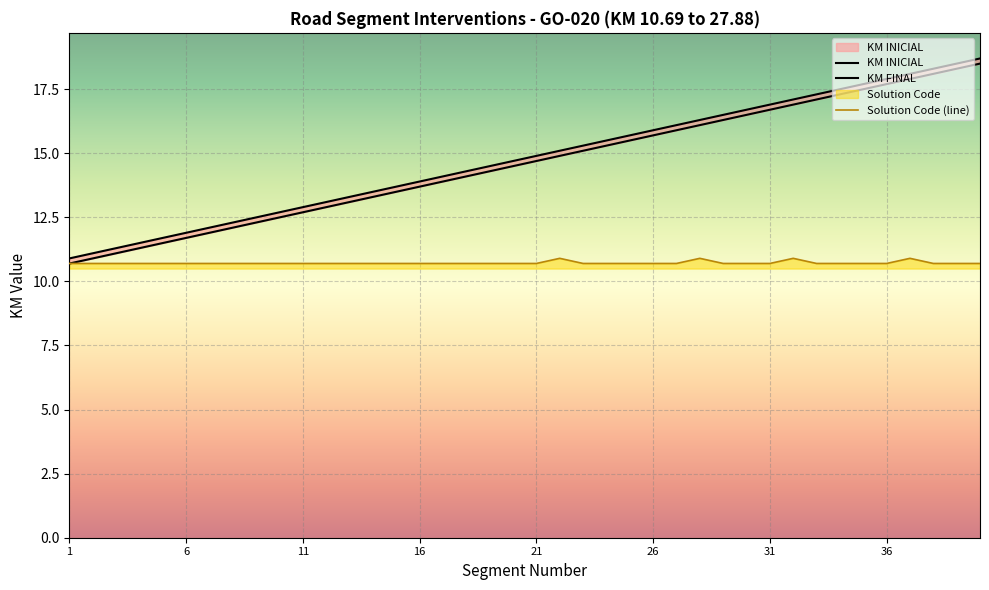

Between 36 and 6, which is larger?

36